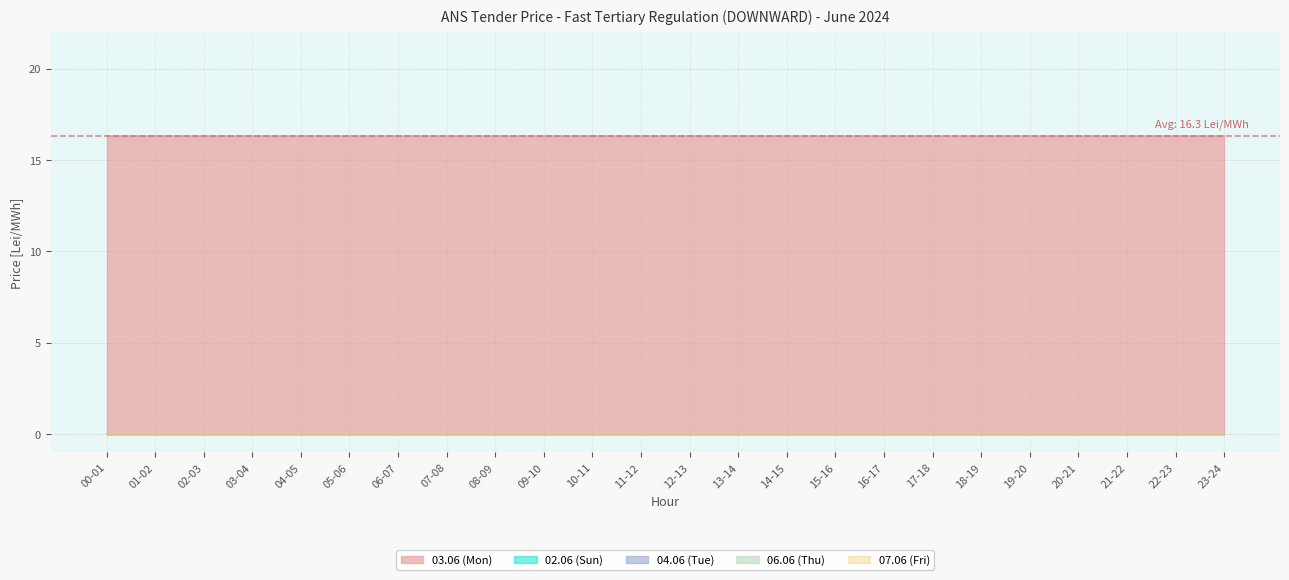

Where is 07.06 (Fri) nearest to the value 0?

00-01